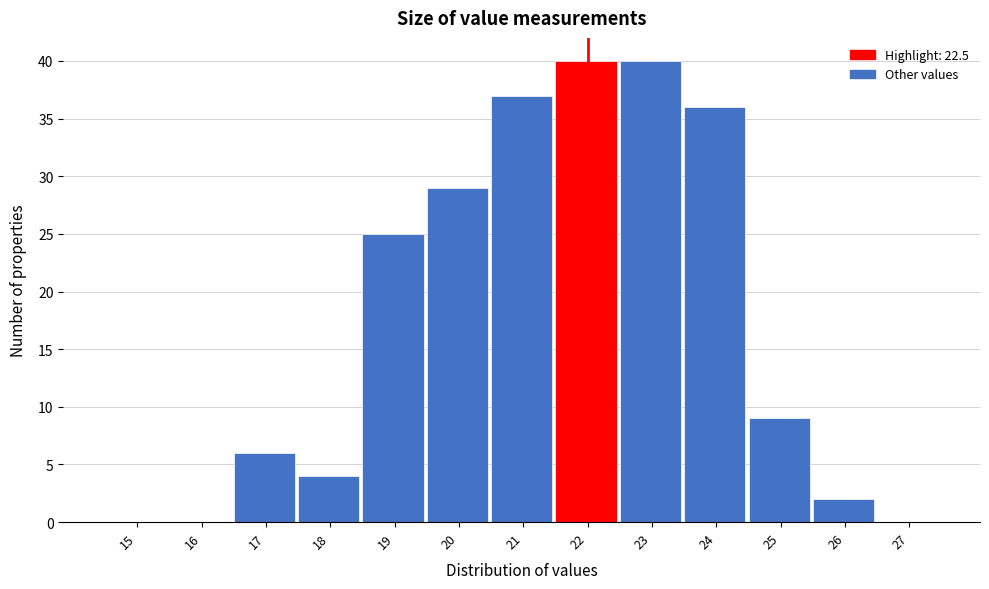

Reading left to right, extract all data points from this chart.

15=0	16=0	17=6	18=4	19=25	20=29	21=37	22=40	23=40	24=36	25=9	26=2	27=0